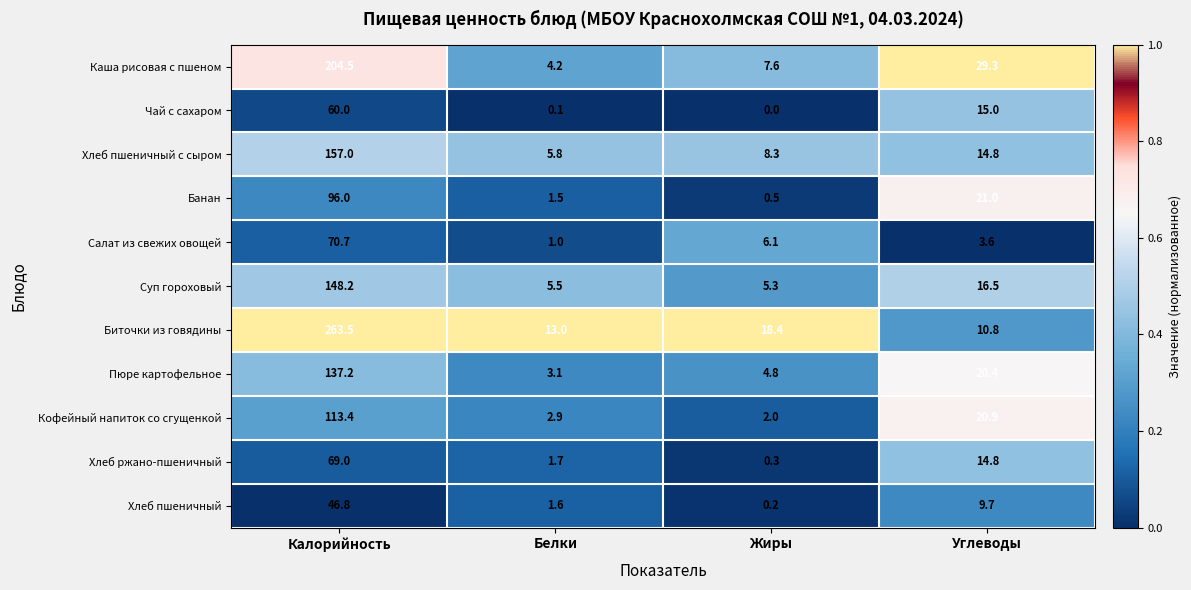

True or false: Каша рисовая с пшеном has a value of 4.2 at Белки.

True